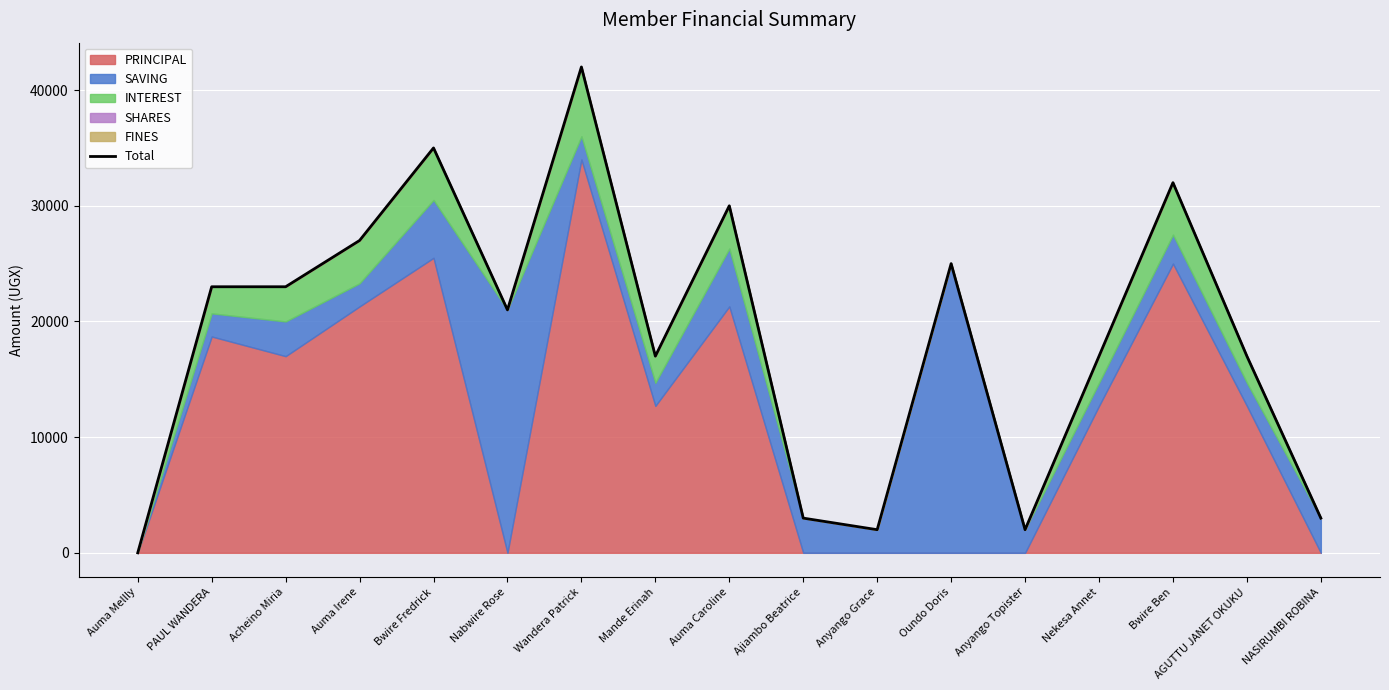

List the labels in order of value, smallest first.

Auma Mellly, Anyango Grace, Anyango Topister, Ajiambo Beatrice, NASIRUMBI ROBINA, Mande Erinah, Nekesa Annet, AGUTTU JANET OKUKU, Nabwire Rose, PAUL WANDERA, Acheino Miria, Oundo Doris, Auma Irene, Auma Caroline, Bwire Ben, Bwire Fredrick, Wandera Patrick